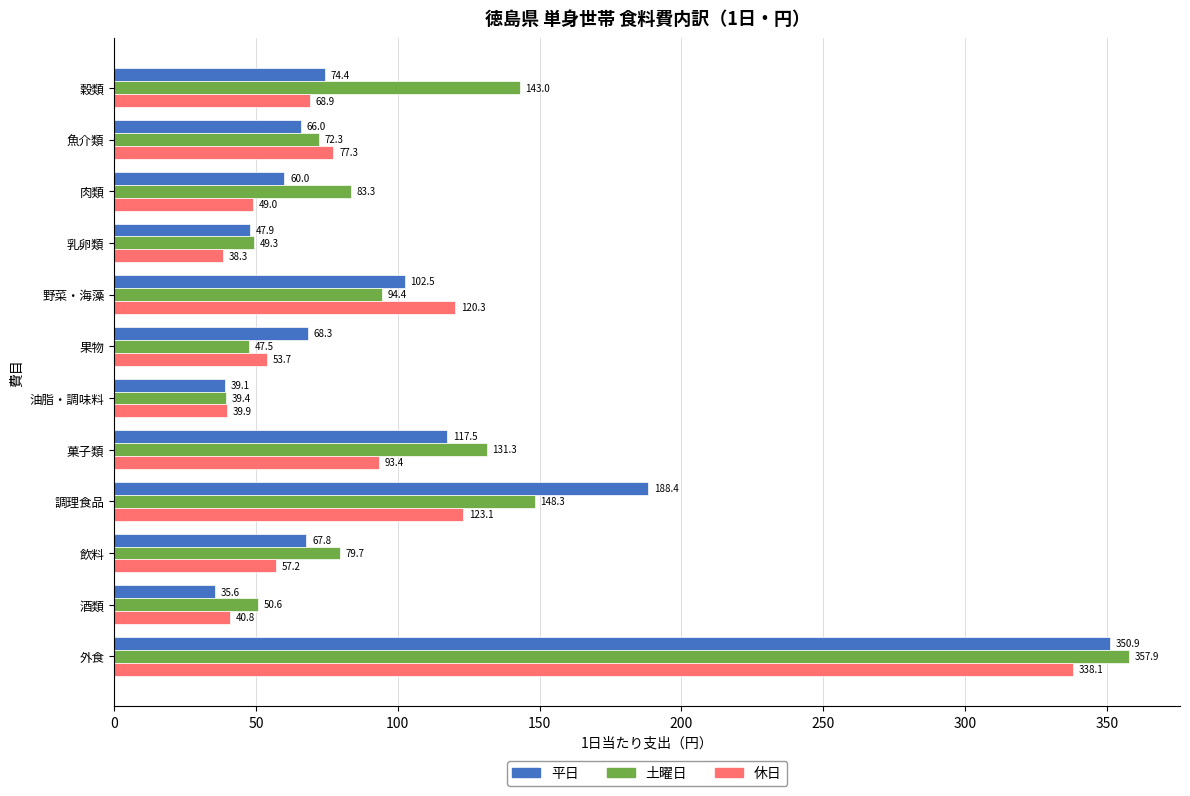

What is the greatest value displayed?

357.9